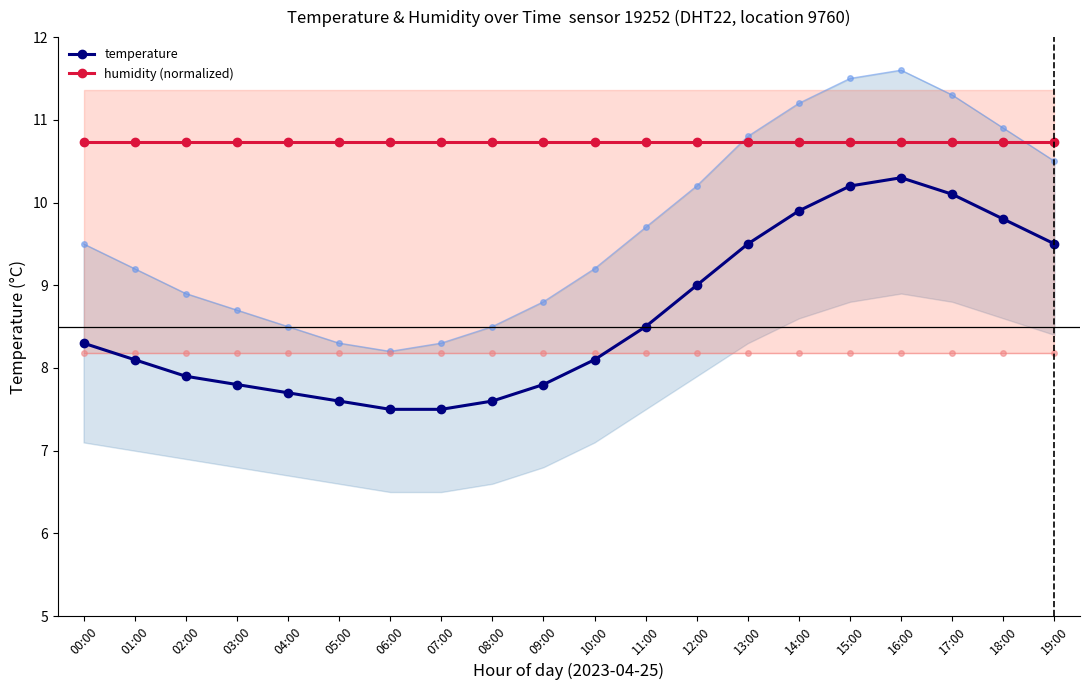

Reading right to left, what are all the values shown in this chart?

temperature: 19:00=9.5	18:00=9.8	17:00=10.1	16:00=10.3	15:00=10.2	14:00=9.9	13:00=9.5	12:00=9.0	11:00=8.5	10:00=8.1	09:00=7.8	08:00=7.6	07:00=7.5	06:00=7.5	05:00=7.6	04:00=7.7	03:00=7.8	02:00=7.9	01:00=8.1	00:00=8.3
humidity (normalized): 19:00=10.7	18:00=10.7	17:00=10.7	16:00=10.7	15:00=10.7	14:00=10.7	13:00=10.7	12:00=10.7	11:00=10.7	10:00=10.7	09:00=10.7	08:00=10.7	07:00=10.7	06:00=10.7	05:00=10.7	04:00=10.7	03:00=10.7	02:00=10.7	01:00=10.7	00:00=10.7